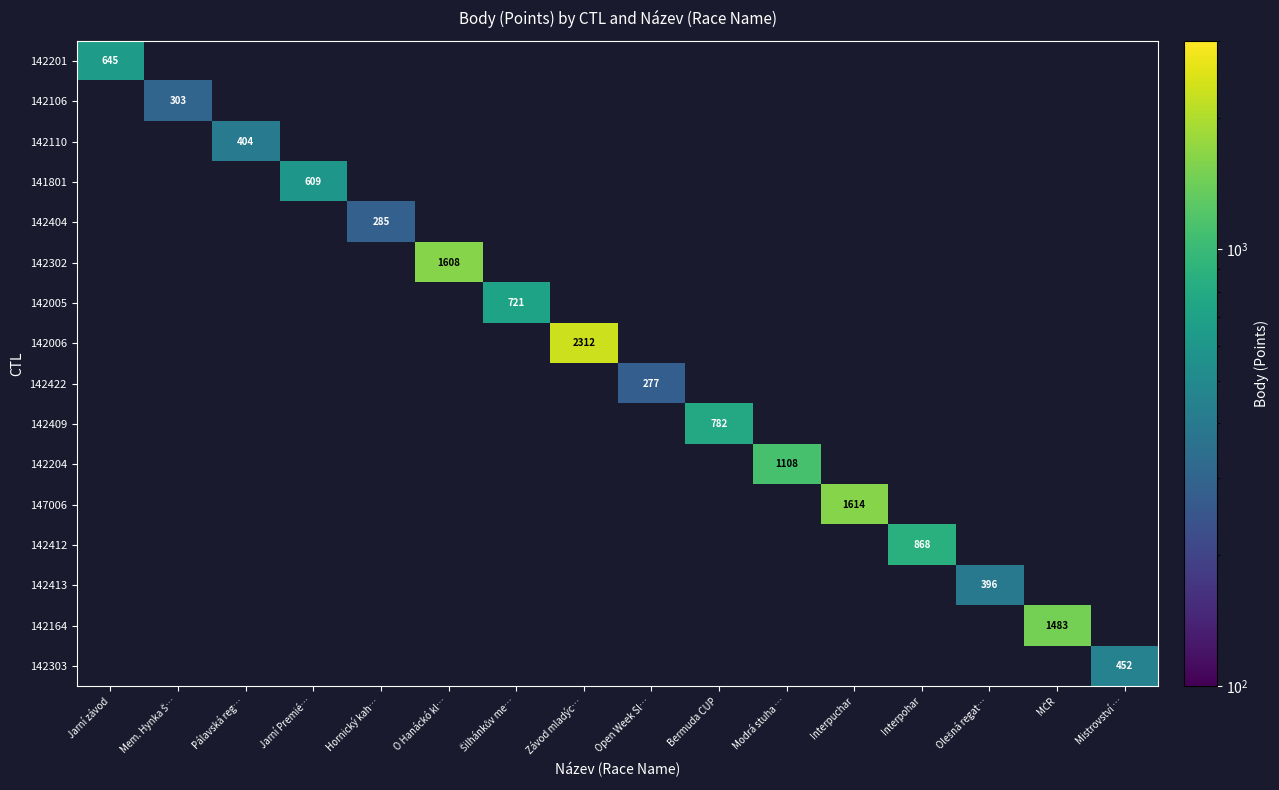

How many series are shown in this chart?

16